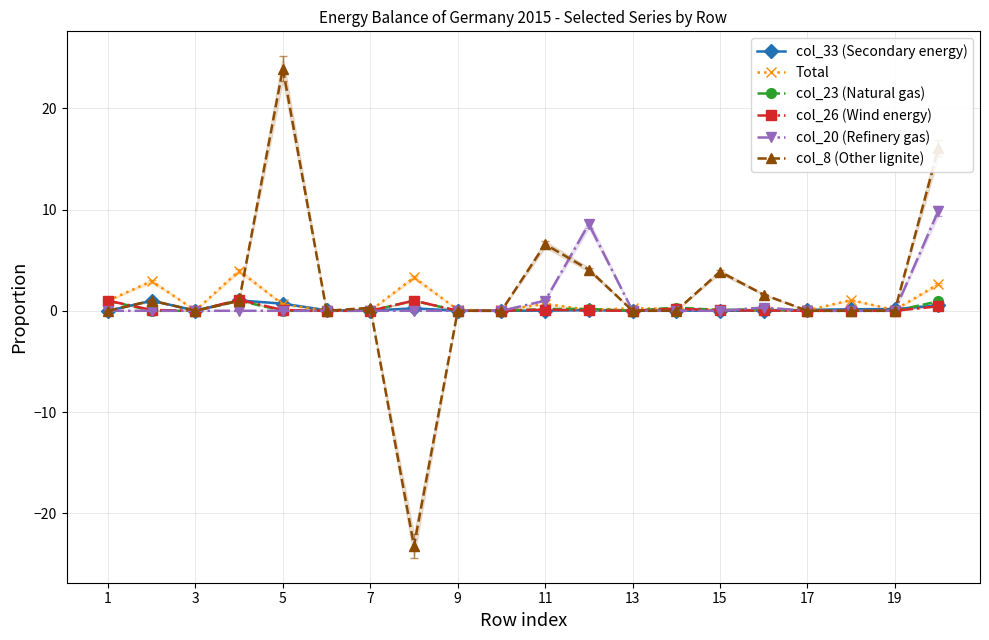

True or false: col_26 (Wind energy) has more than 1 interior local peaks.

True